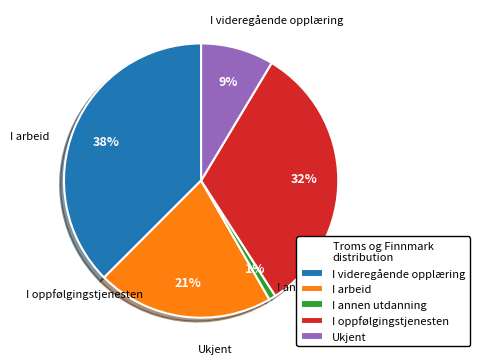

Does I annen utdanning represent more than half of the total?

No